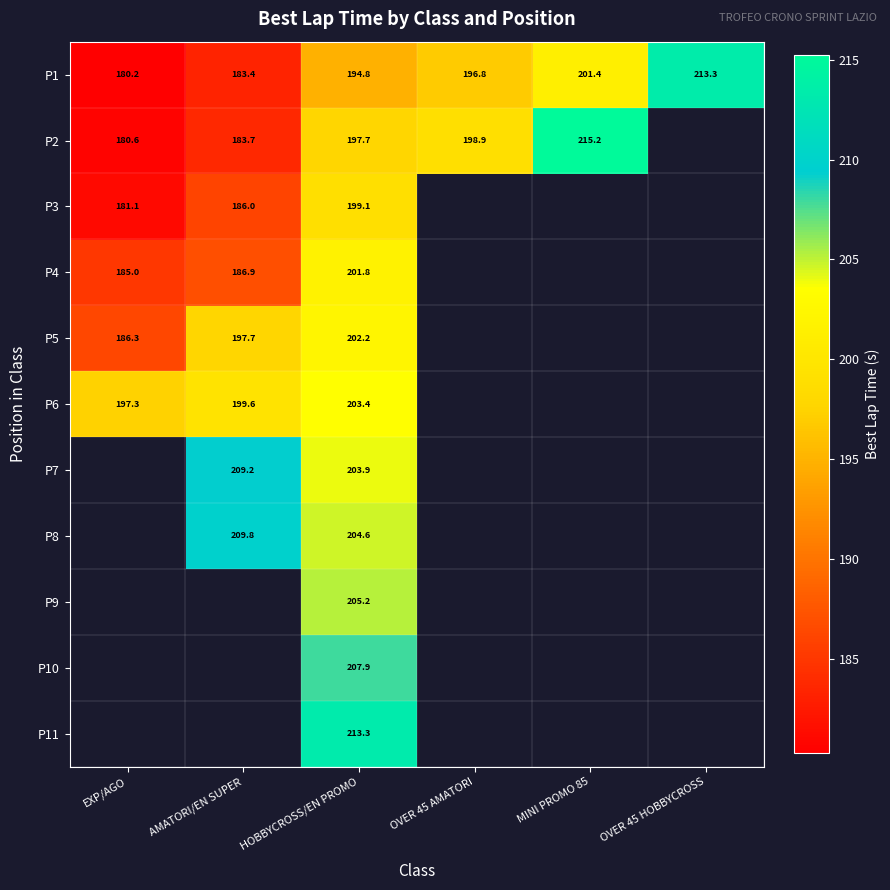

Which category has the lowest value across all series?

EXP/AGO